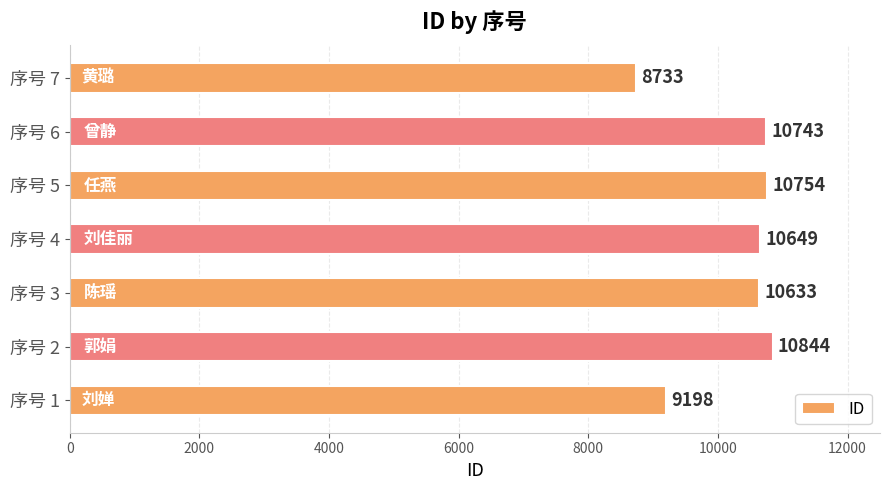

What is the maximum value shown in the chart?

10844